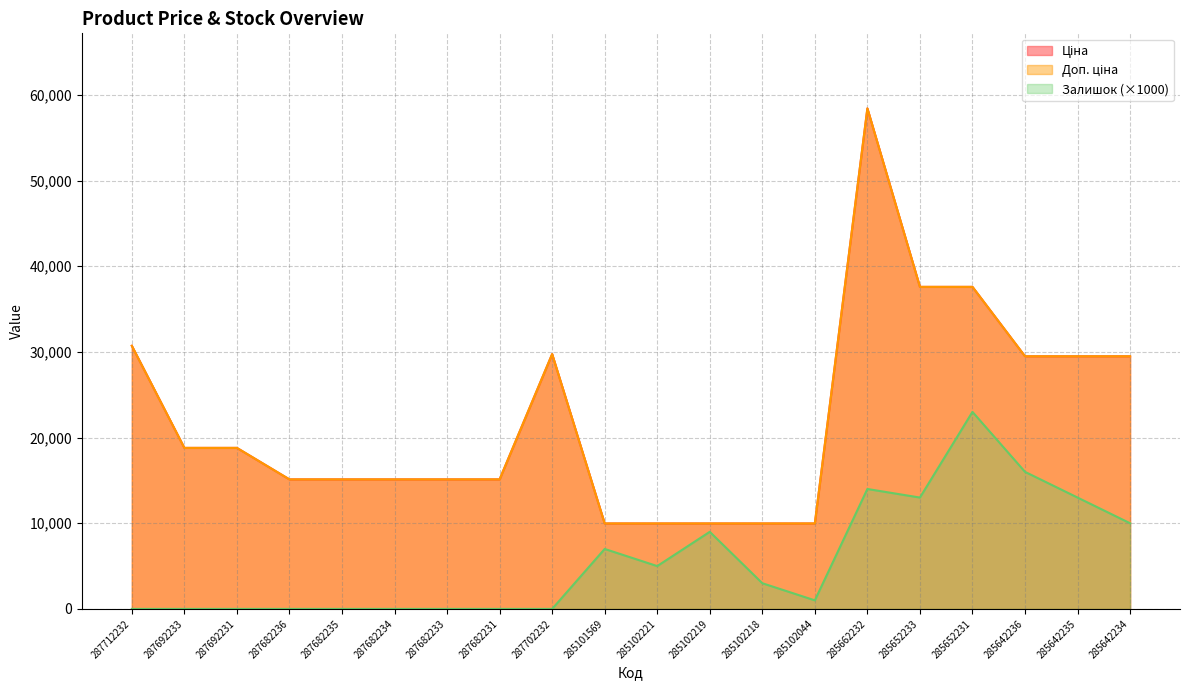

At which label does Доп. ціна first exceed 18796?

287712232